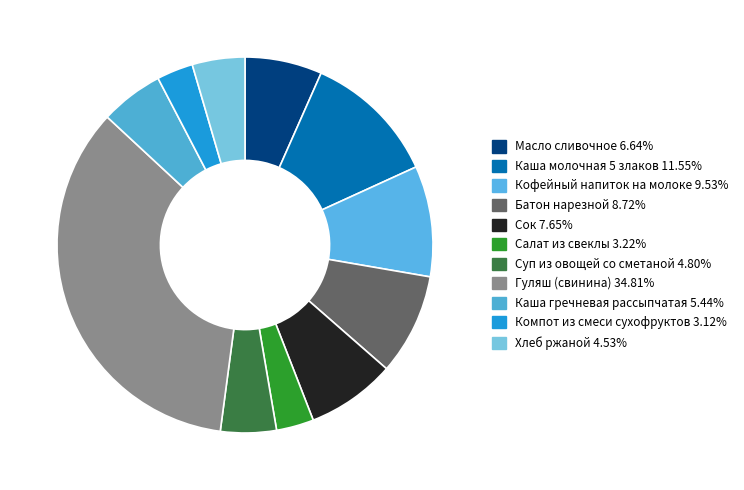

Which category has the smallest portion of the pie?

Компот из смеси сухофруктов